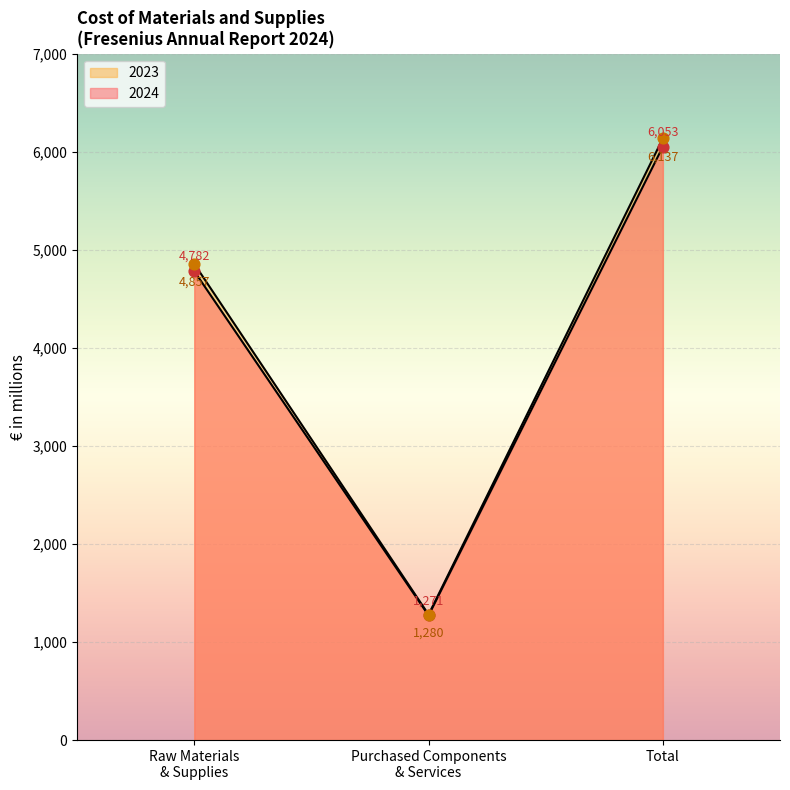

What is the total value across all series at Purchased Components & Services?

2551